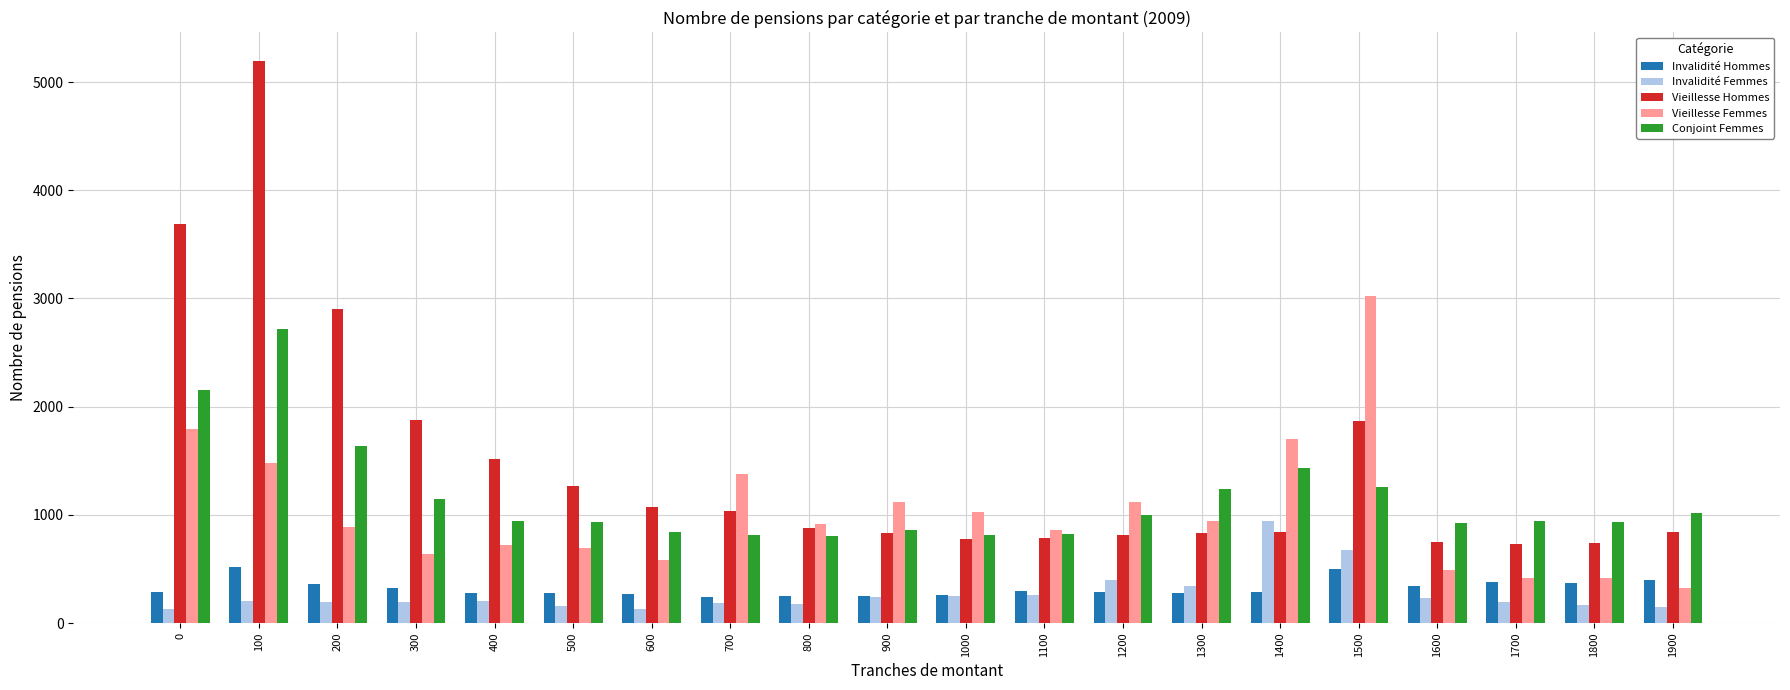

Rank the series at 1900 from highest to lowest value.

Conjoint Femmes, Vieillesse Hommes, Invalidité Hommes, Vieillesse Femmes, Invalidité Femmes